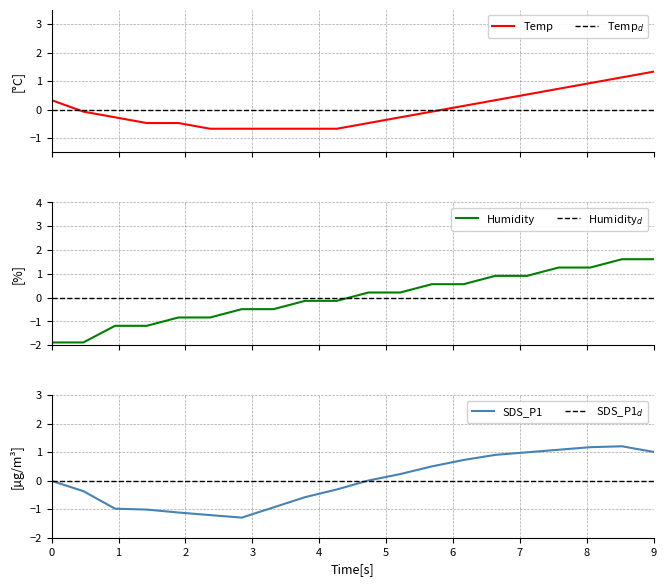

After their last crossing, which series has the higher values: SDS_P1$_d$ or SDS_P1?

SDS_P1